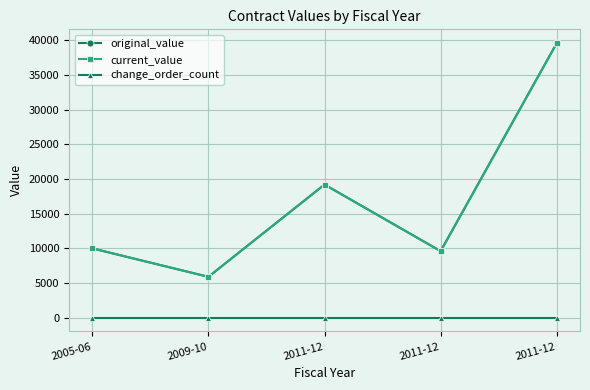

At 2009-10, list the series in order from largest to smallest.

original_value, current_value, change_order_count